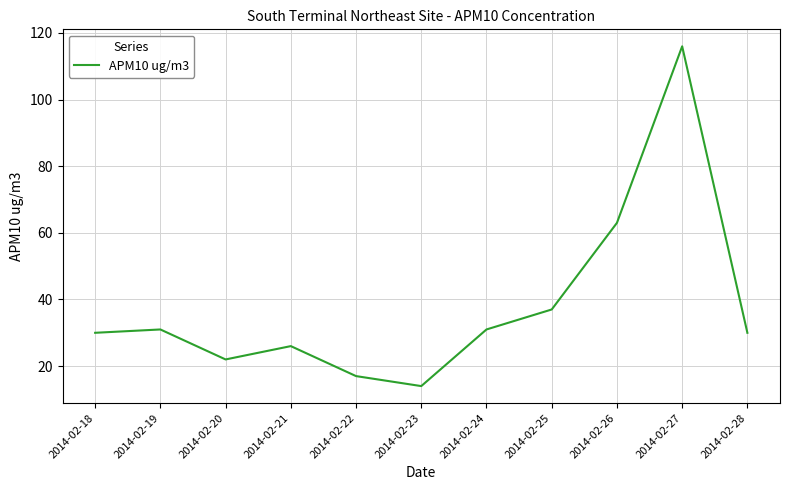

Is it true that the value at 2014-02-25 is 8?

False